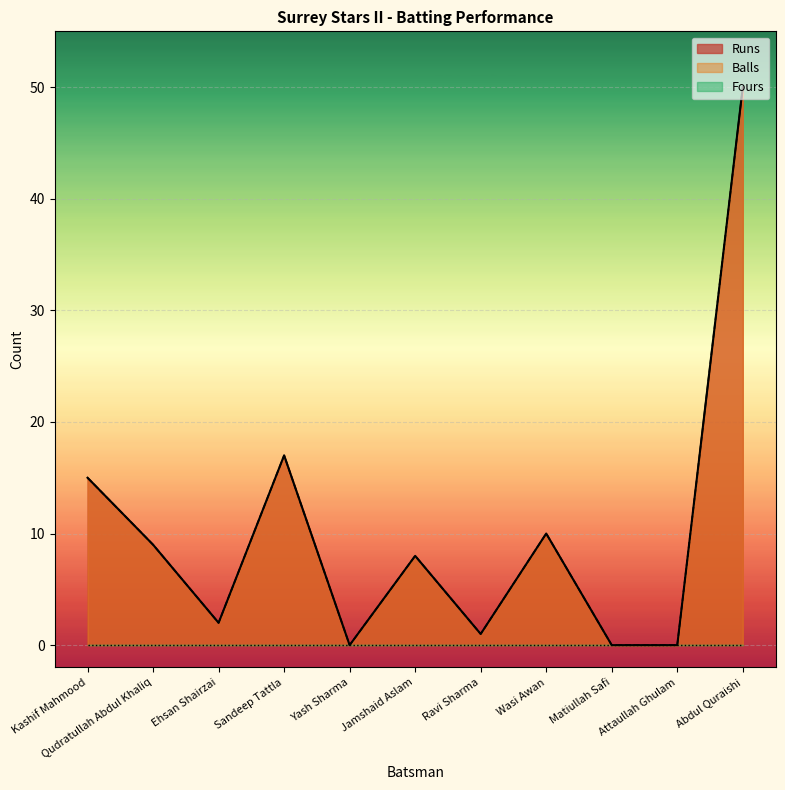

What is the sum of all Balls values?

112